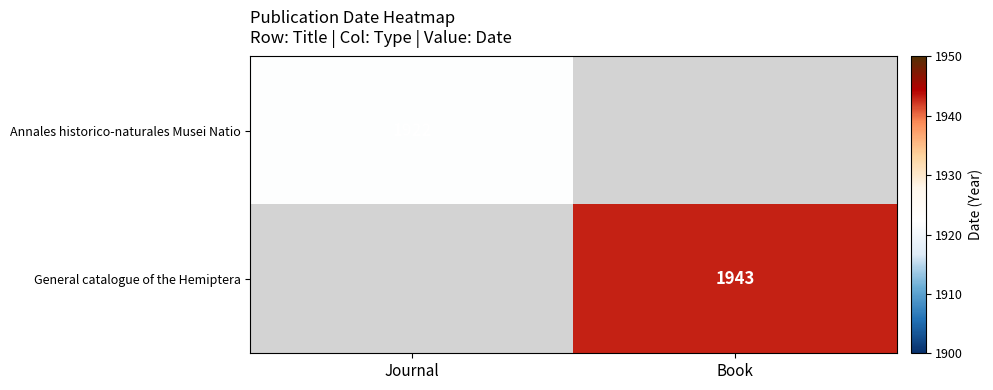

The value of General catalogue of the Hemiptera at Book is 1943. True or false?

True